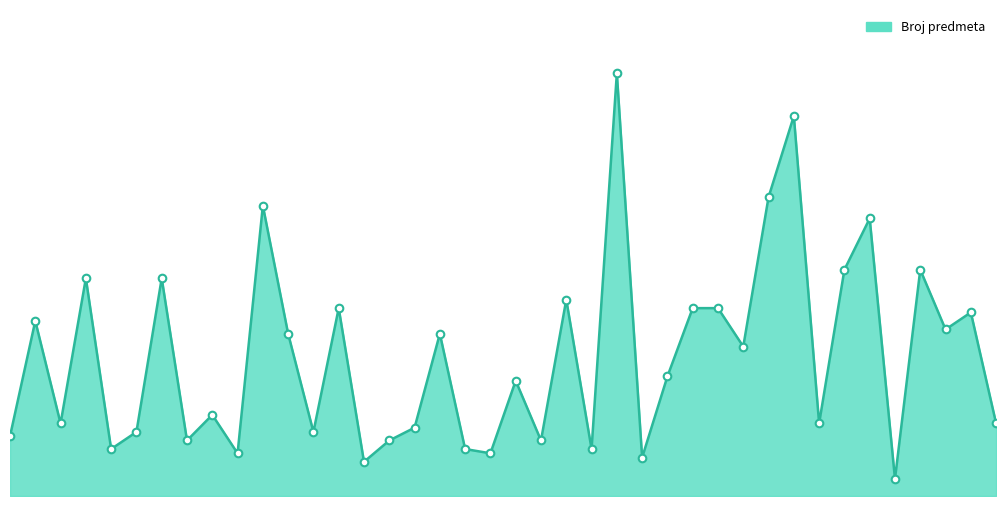

Does the chart have visible grid lines?

No